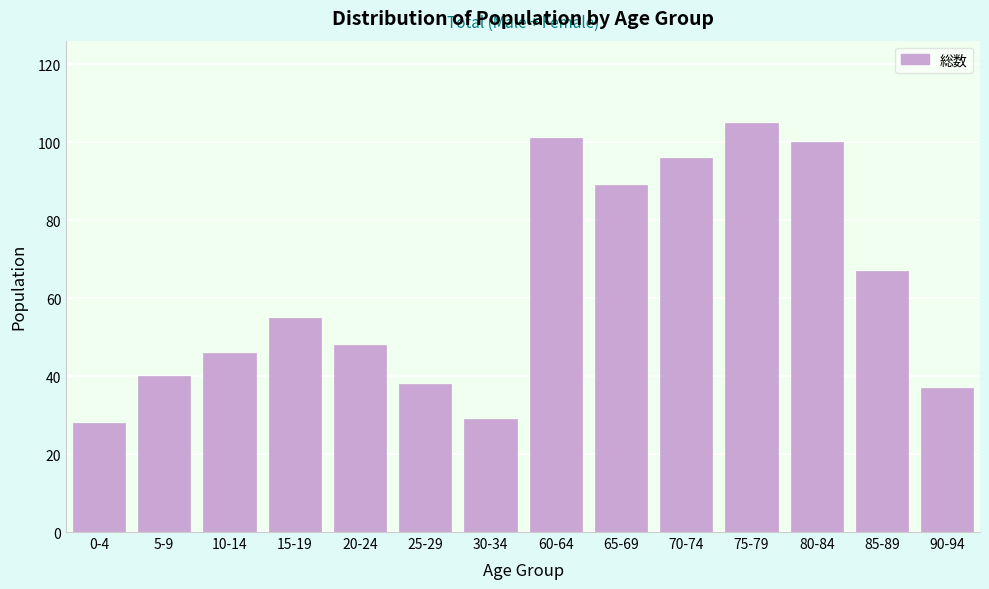

Reading right to left, what are all the values shown in this chart?

90-94=37	85-89=67	80-84=100	75-79=105	70-74=96	65-69=89	60-64=101	30-34=29	25-29=38	20-24=48	15-19=55	10-14=46	5-9=40	0-4=28